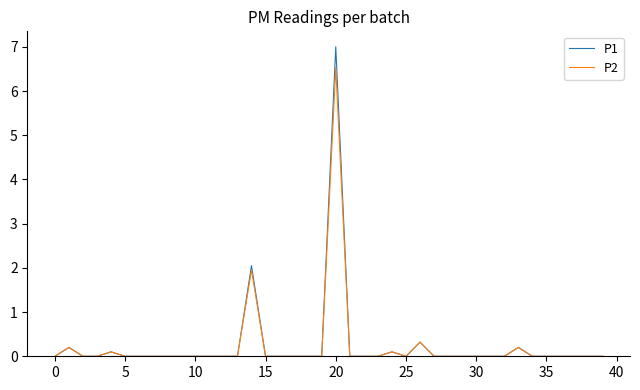

Which series has the widest spread of values?

P1